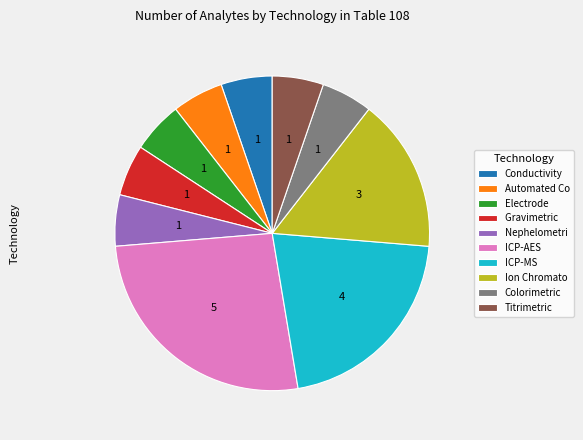

Do Titrimetric and ICP-MS together represent more than half of the pie?

No